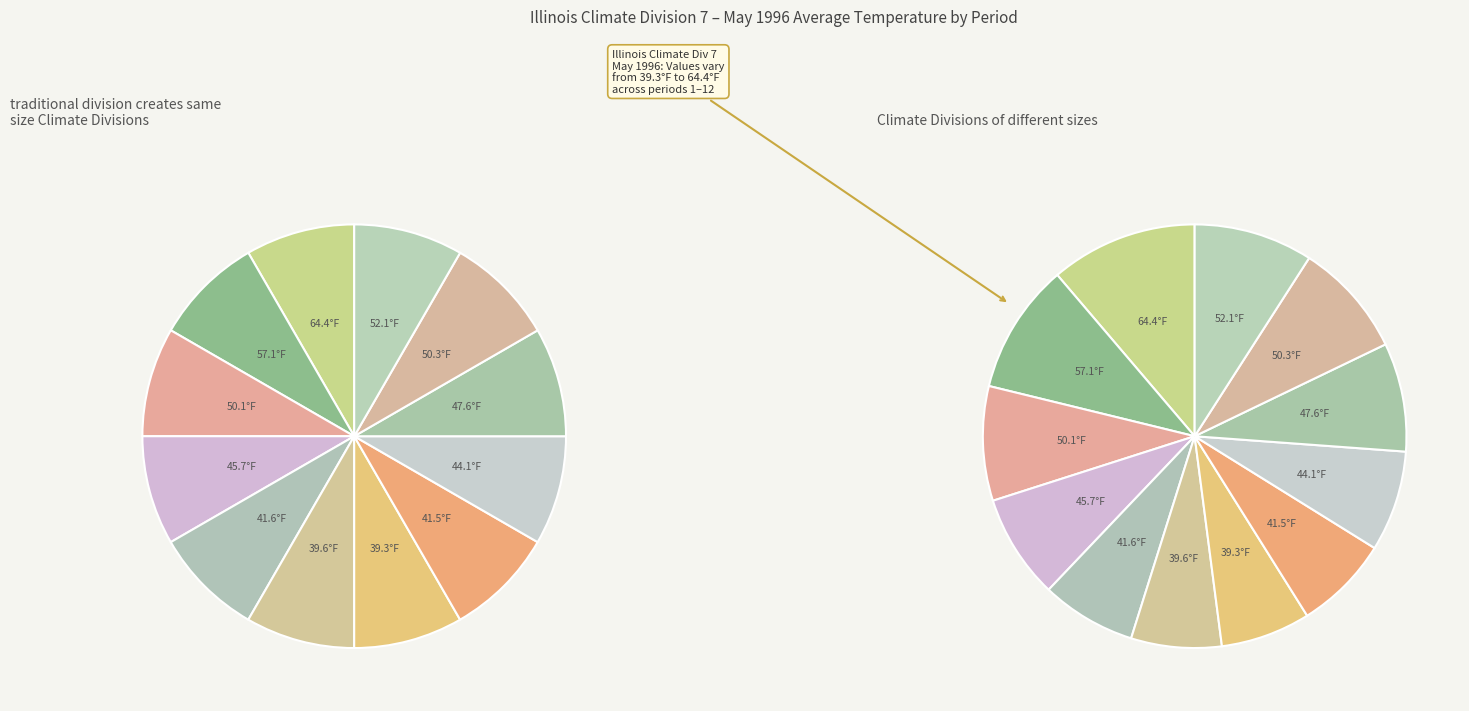

True or false: Period 10 accounts for 1% of the total.

False